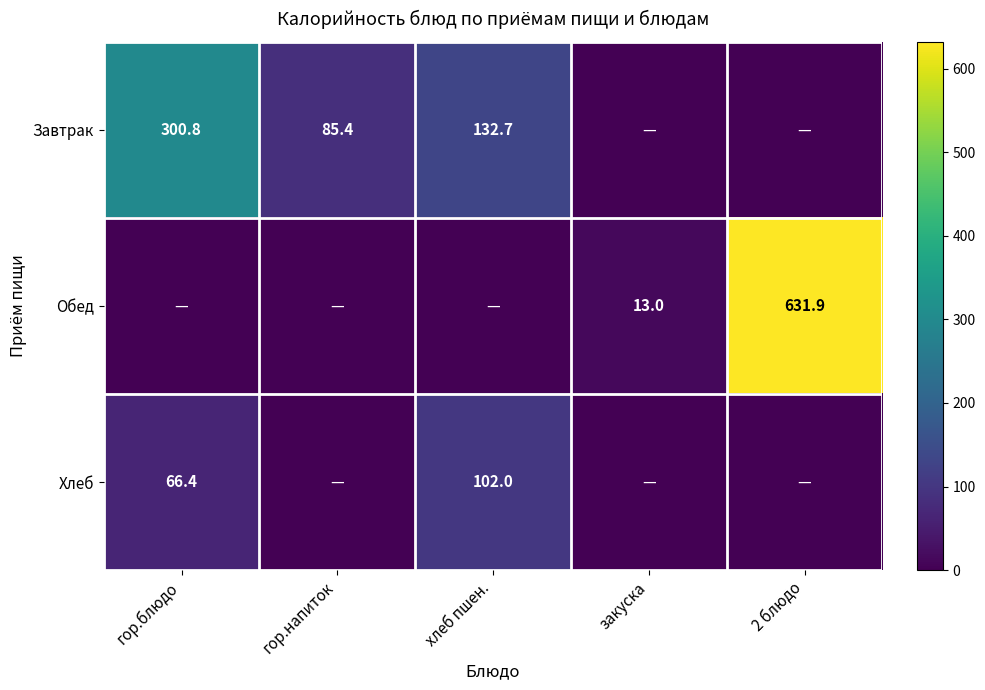

The Хлеб series shows 66.4 at гор.блюдо. True or false?

True